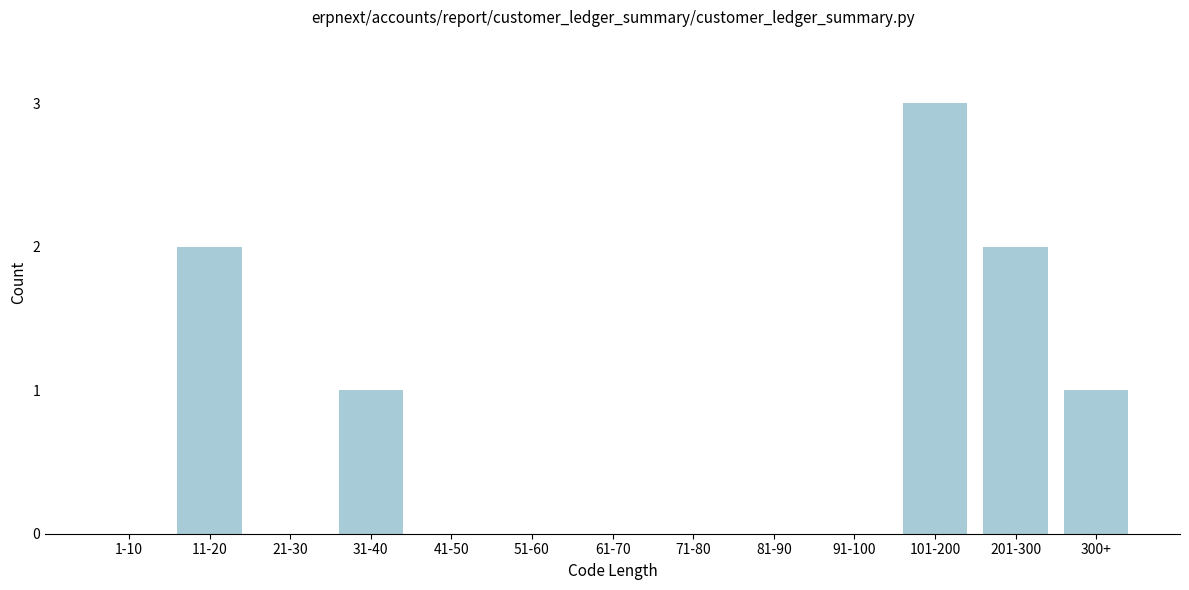

Reading left to right, transcribe all the data shown in this chart.

1-10=0	11-20=2	21-30=0	31-40=1	41-50=0	51-60=0	61-70=0	71-80=0	81-90=0	91-100=0	101-200=3	201-300=2	300+=1